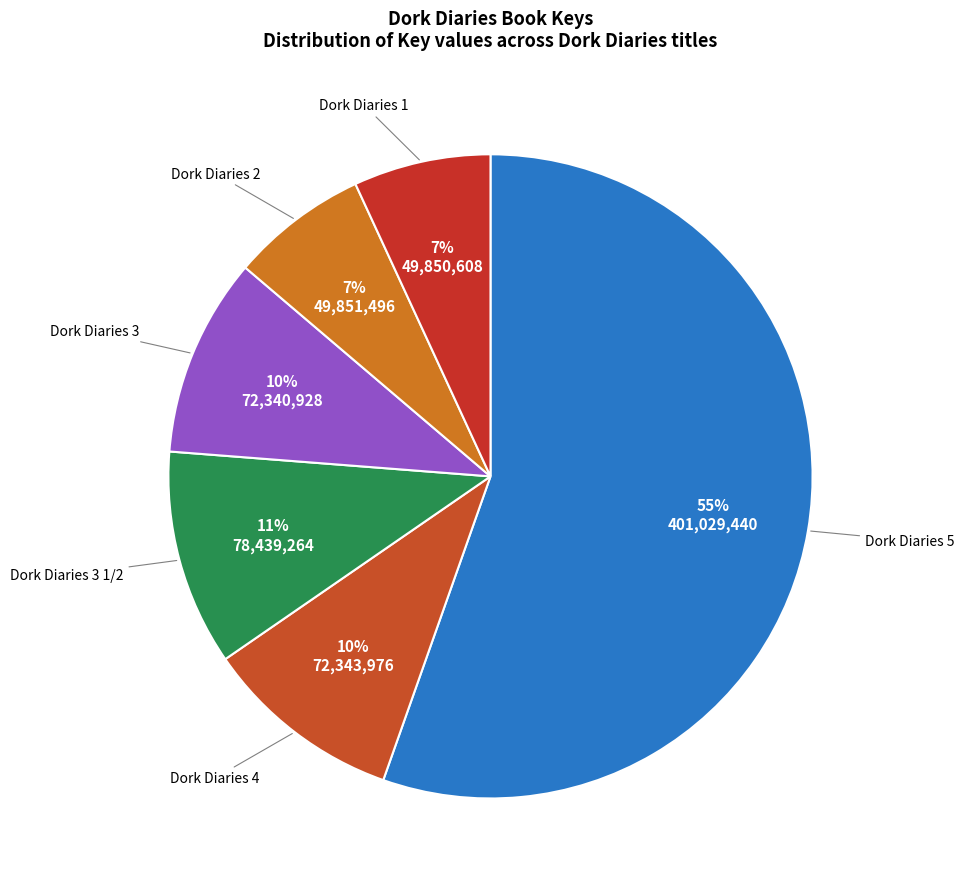

What is the smallest slice in the pie chart?

Dork Diaries 1